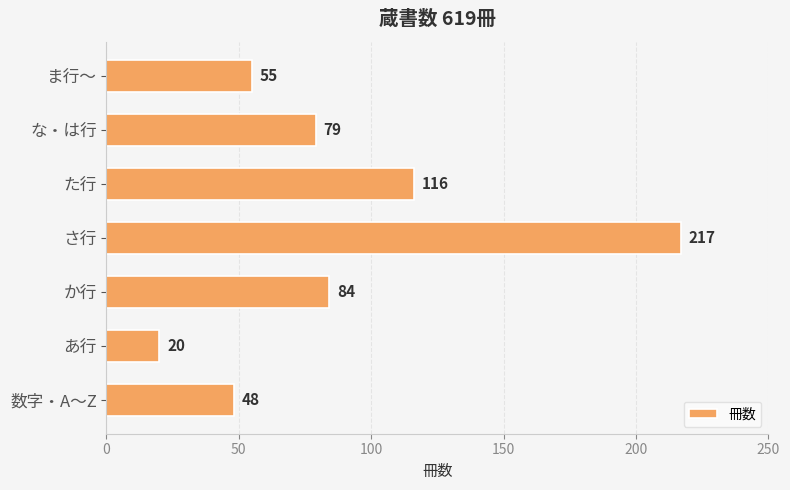

Between さ行 and あ行, which is larger?

さ行